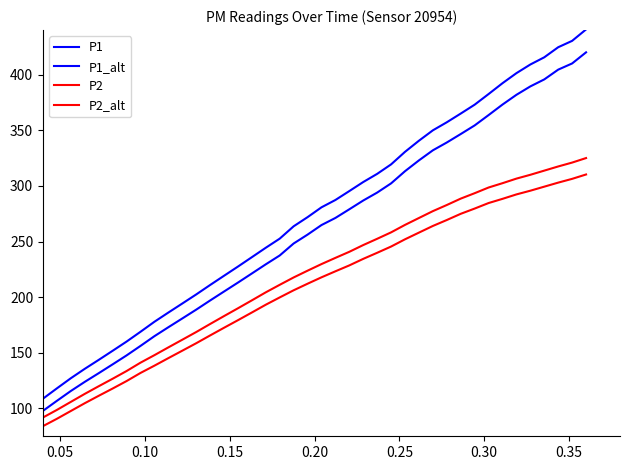

True or false: P2 and P1 intersect in this chart.

False